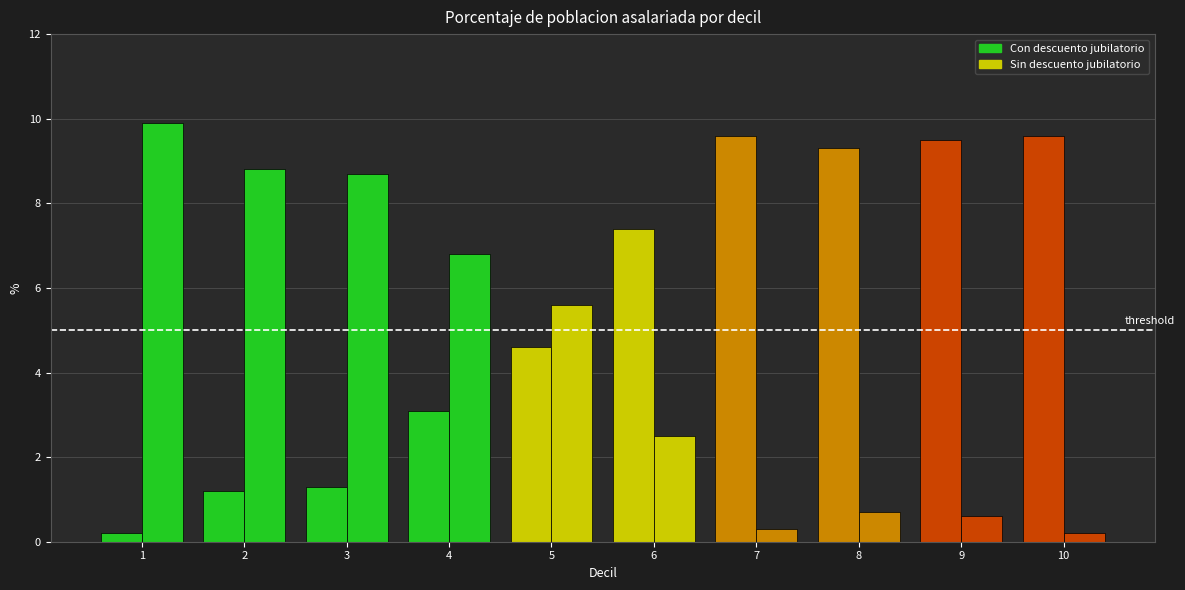

Reading left to right, extract all data points from this chart.

Con descuento jubilatorio: 0.2	1.2	1.3	3.1	4.6	7.4	9.6	9.3	9.5	9.6
Sin descuento jubilatorio: 9.9	8.8	8.7	6.8	5.6	2.5	0.3	0.7	0.6	0.2